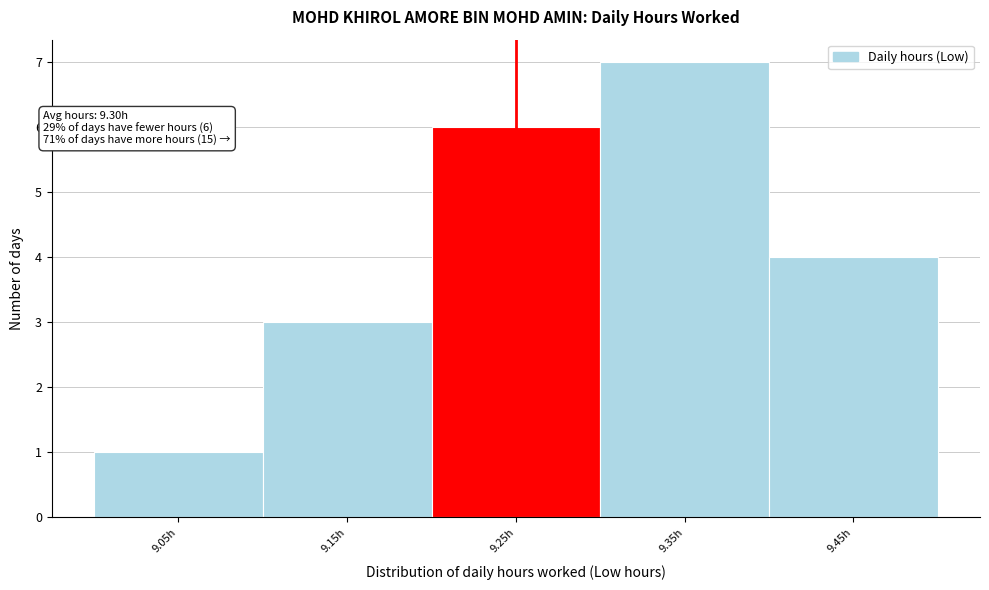

Reading left to right, list all the values displayed in this chart.

9.05h=1	9.15h=3	9.25h=6	9.35h=7	9.45h=4